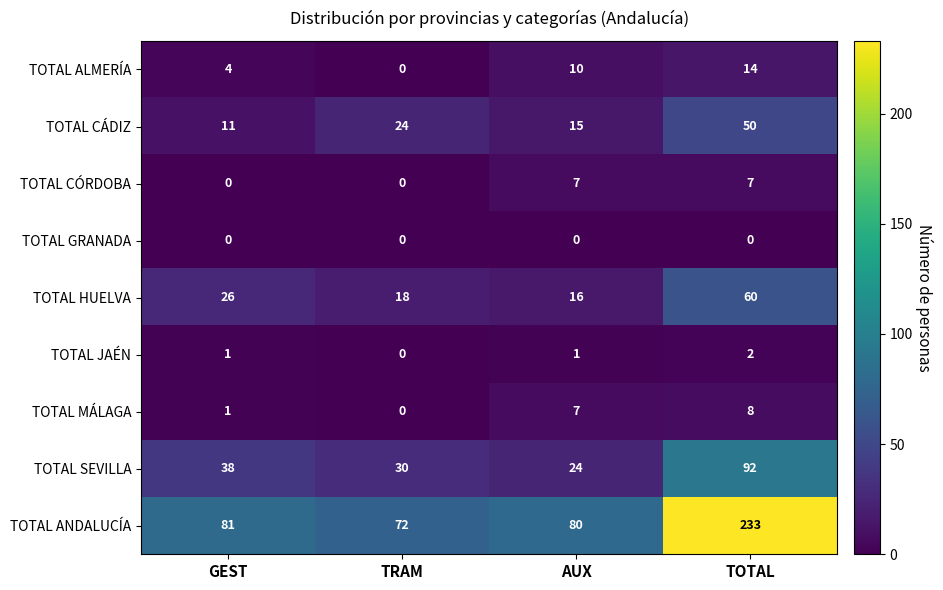

Count the number of categories in the chart.

4